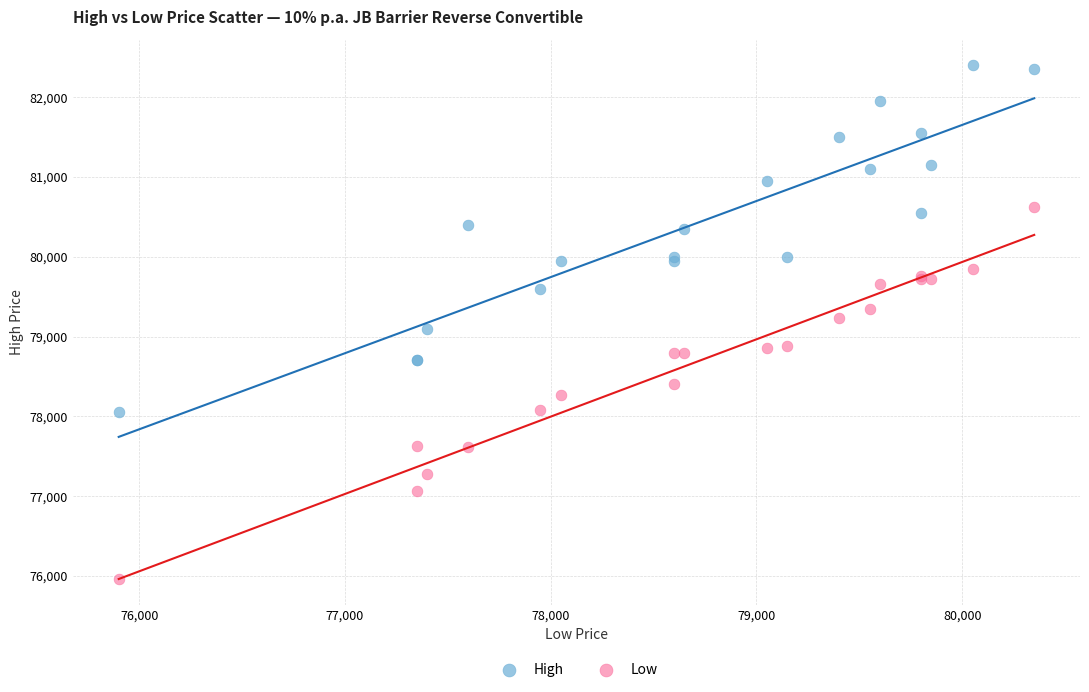

Which series contains the lowest Y value?

Low